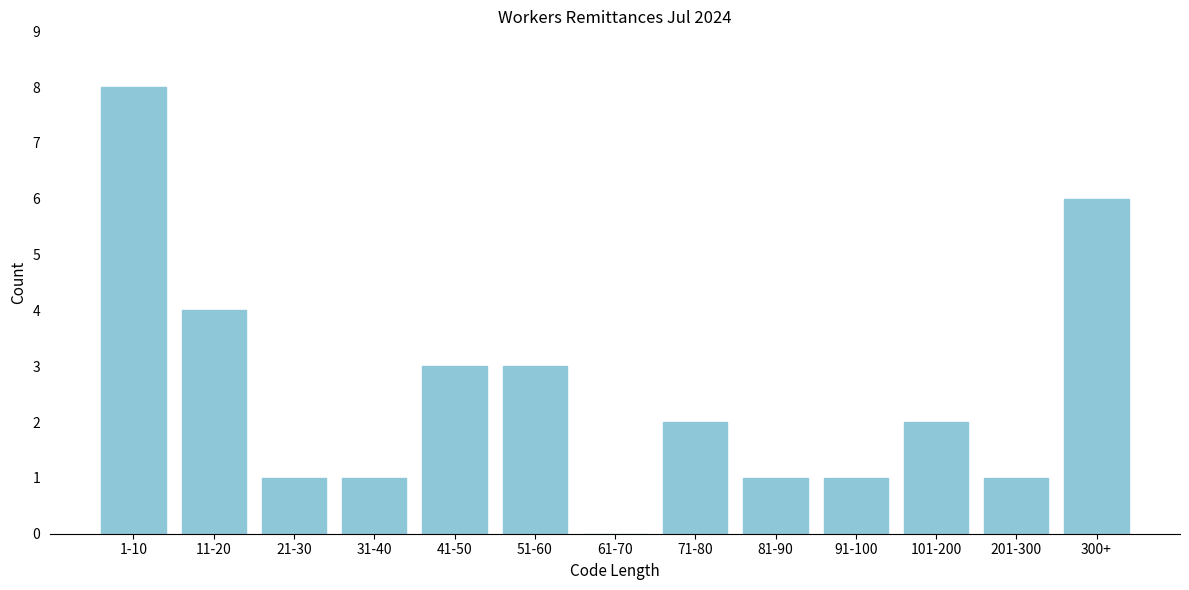

Reading right to left, extract all data points from this chart.

300+=6	201-300=1	101-200=2	91-100=1	81-90=1	71-80=2	61-70=0	51-60=3	41-50=3	31-40=1	21-30=1	11-20=4	1-10=8